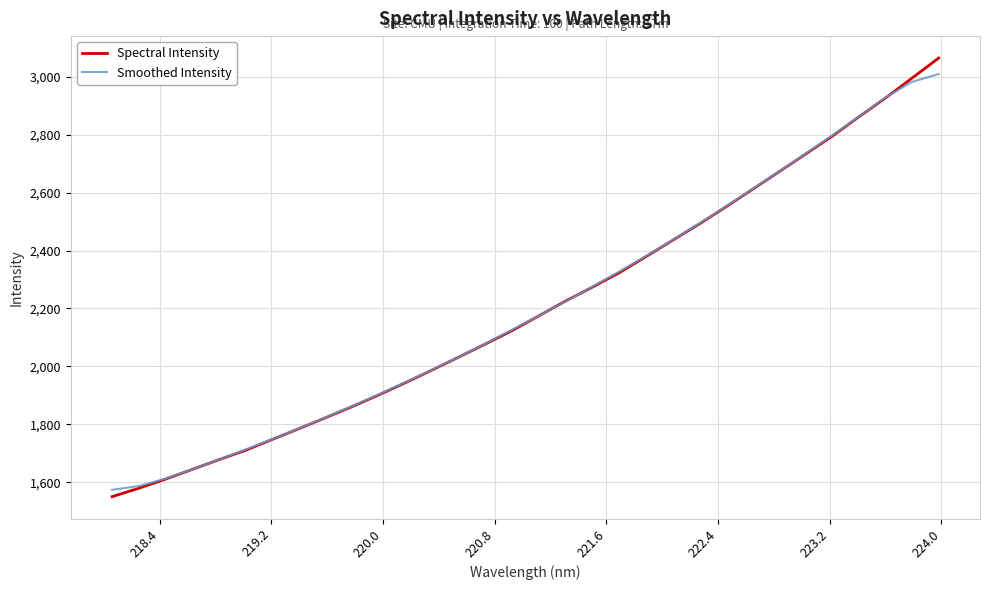

What is the maximum value shown in the chart?

3064.8